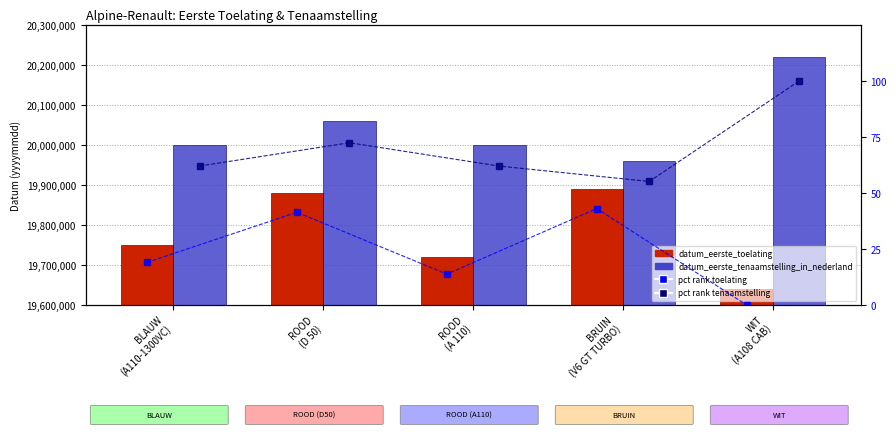

Which label corresponds to the smallest value in the chart?

WIT
(A108 CAB)